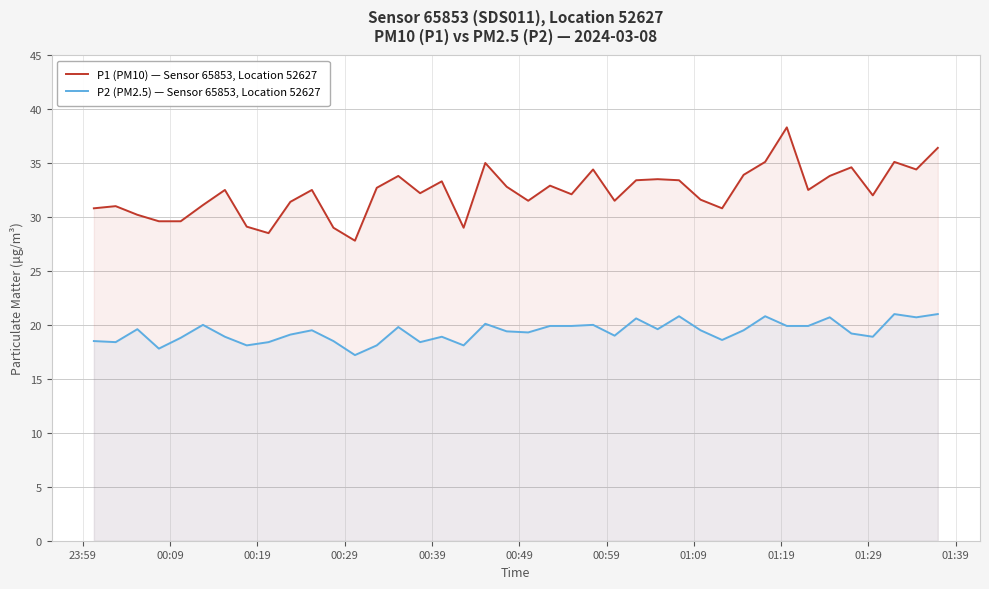

How many values in the P2 (PM2.5) — Sensor 65853, Location 52627 series are below 19?

15